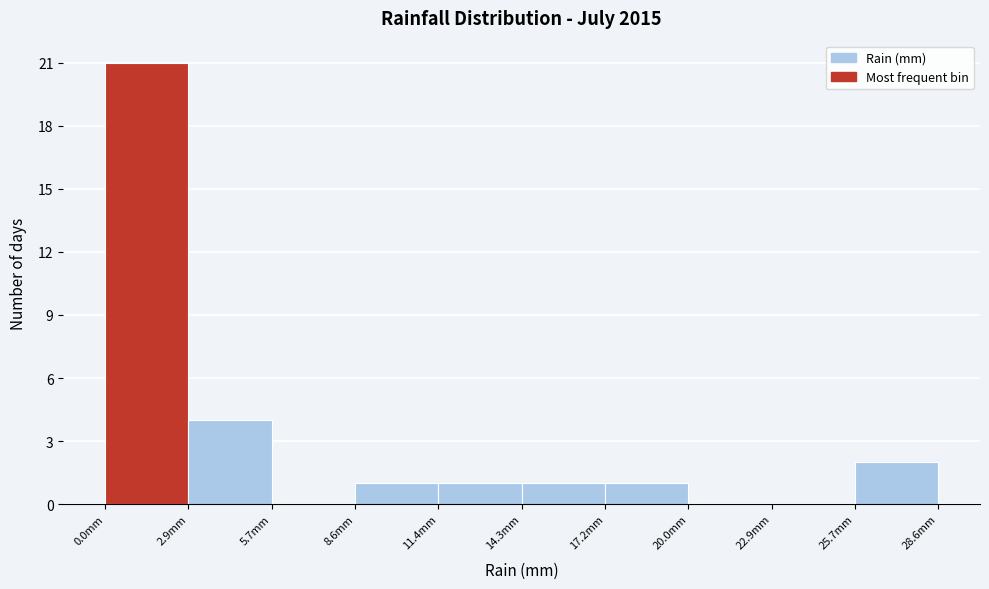

Which range on the x-axis has the tallest bar?

0.0 to 3.0